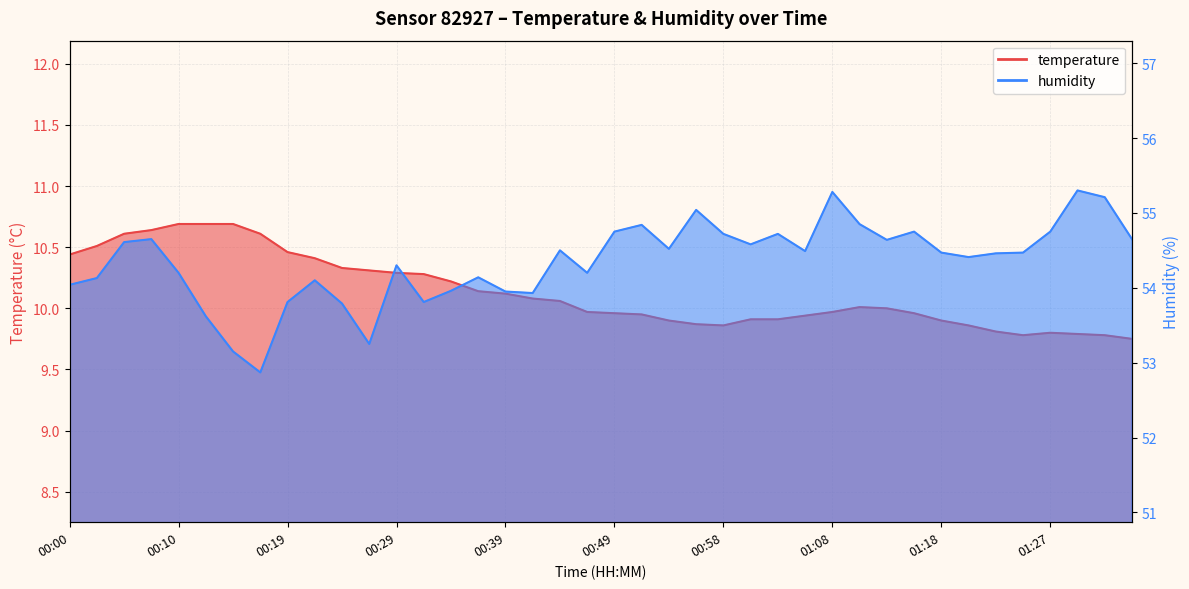

At which category is the sum across all series the highest?

00:07